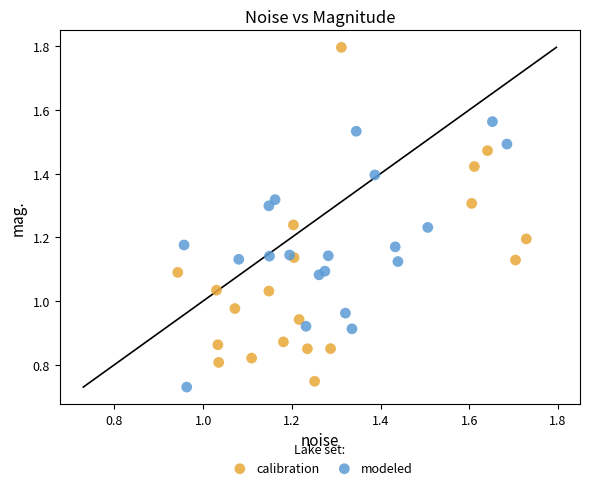

Which series contains the highest Y value?

calibration